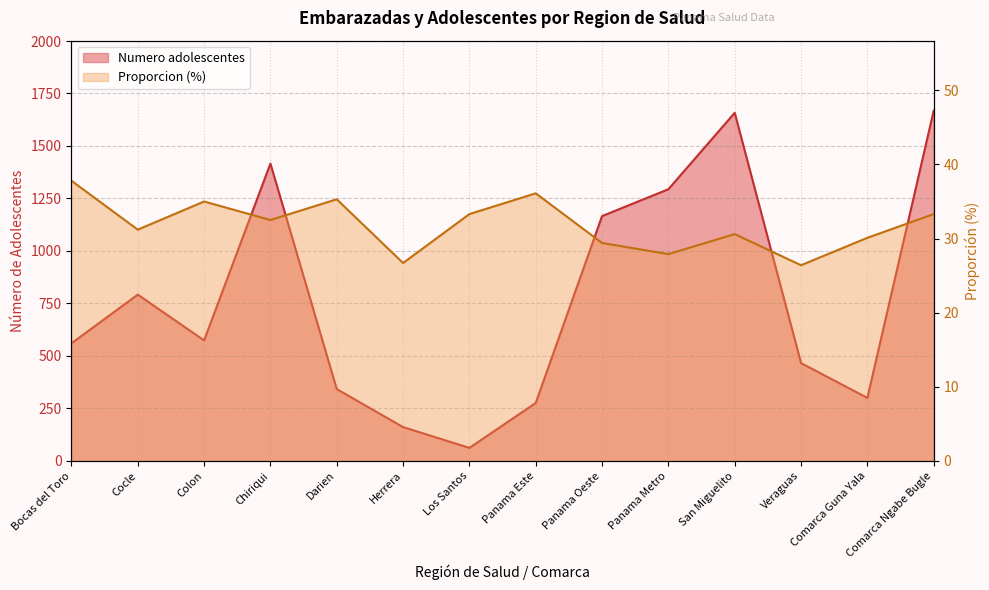

Reading left to right, extract all data points from this chart.

Numero adolescentes: Bocas del Toro=560.0	Cocle=792.0	Colon=574.0	Chiriqui=1416.0	Darien=342.0	Herrera=161.0	Los Santos=62.0	Panama Este=276.0	Panama Oeste=1166.0	Panama Metro=1294.0	San Miguelito=1658.0	Veraguas=466.0	Comarca Guna Yala=300.0	Comarca Ngabe Bugle=1668.0
Proporcion: Bocas del Toro=37.8	Cocle=31.2	Colon=35.0	Chiriqui=32.5	Darien=35.3	Herrera=26.7	Los Santos=33.3	Panama Este=36.1	Panama Oeste=29.4	Panama Metro=27.9	San Miguelito=30.6	Veraguas=26.4	Comarca Guna Yala=30.1	Comarca Ngabe Bugle=33.3